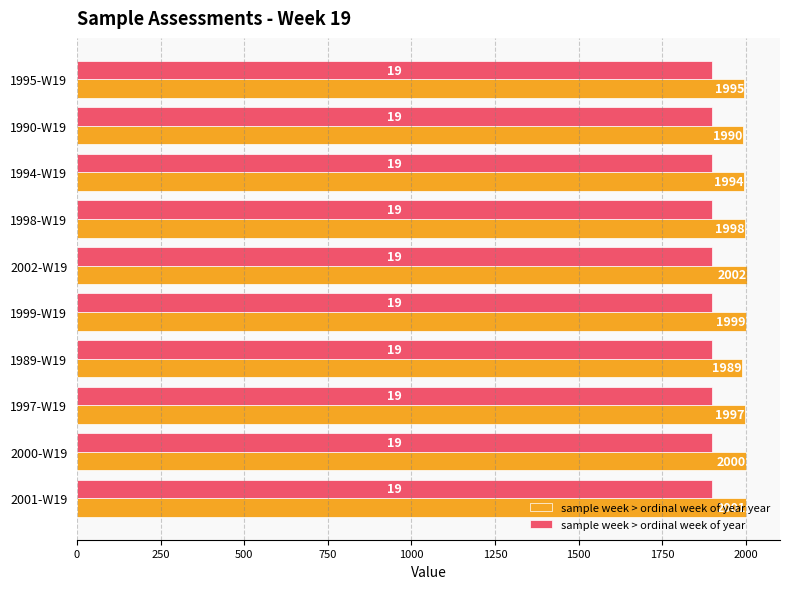

What is the approximate value of sample week > ordinal week of year at 1999-W19?

1900